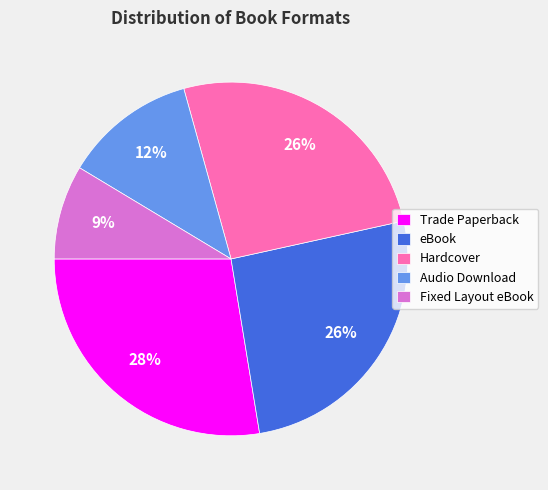

Which category has the smallest portion of the pie?

Fixed Layout eBook